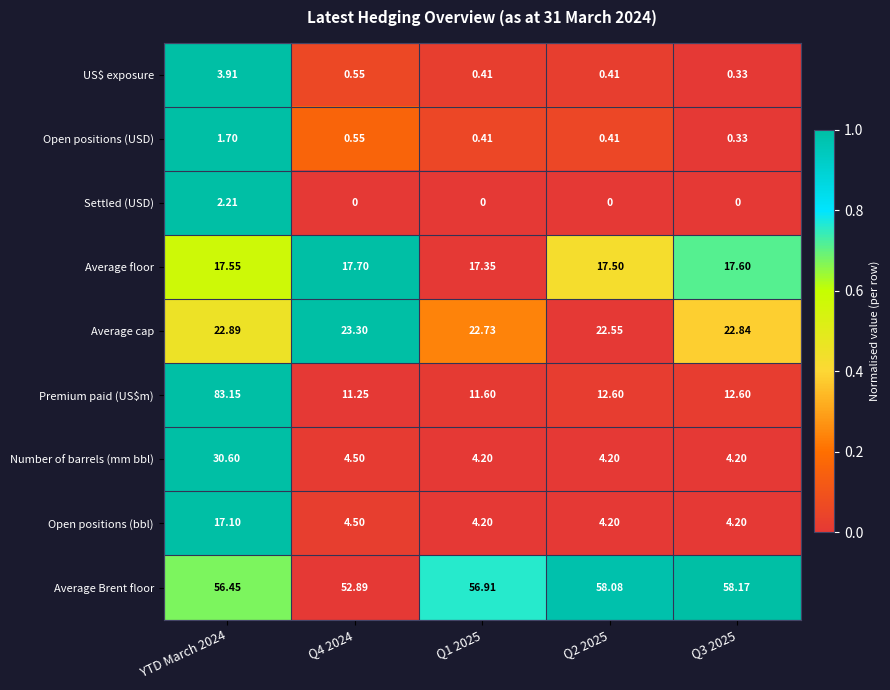

Count the number of data series in this chart.

9